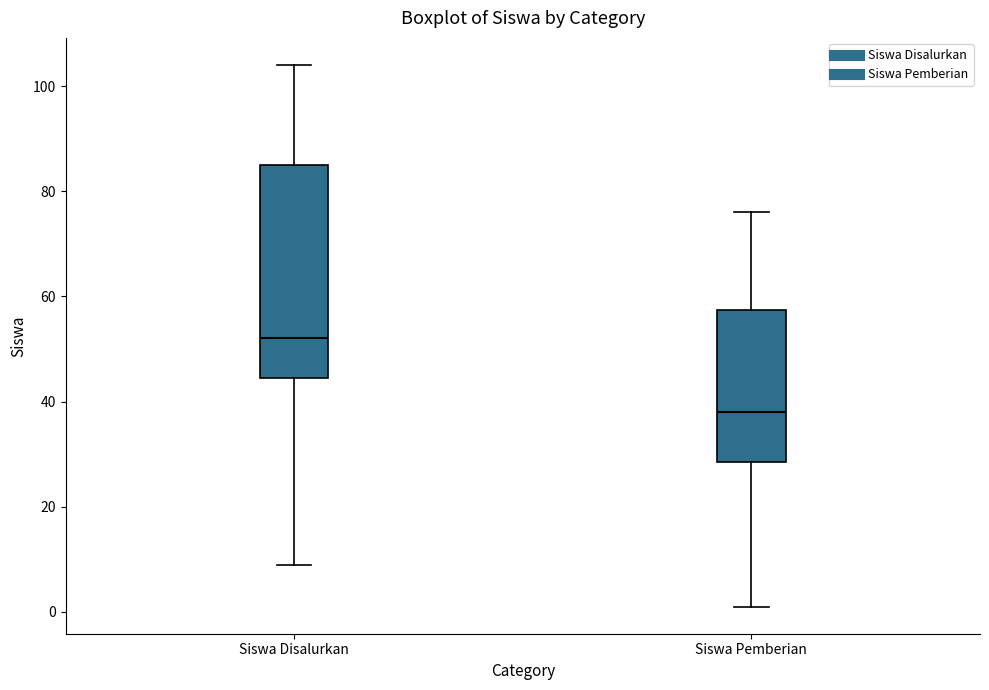

Reading left to right, transcribe this box plot: for each box, give where its median line is, the range the box spans, and where its two whiskers end, as read against the y-axis. The values are not printed on the chart, so give them approximately, as read against the axis.

Siswa Disalurkan: median 52, box 44 to 86, whiskers 10 to 104
Siswa Pemberian: median 38, box 28 to 58, whiskers 2 to 76